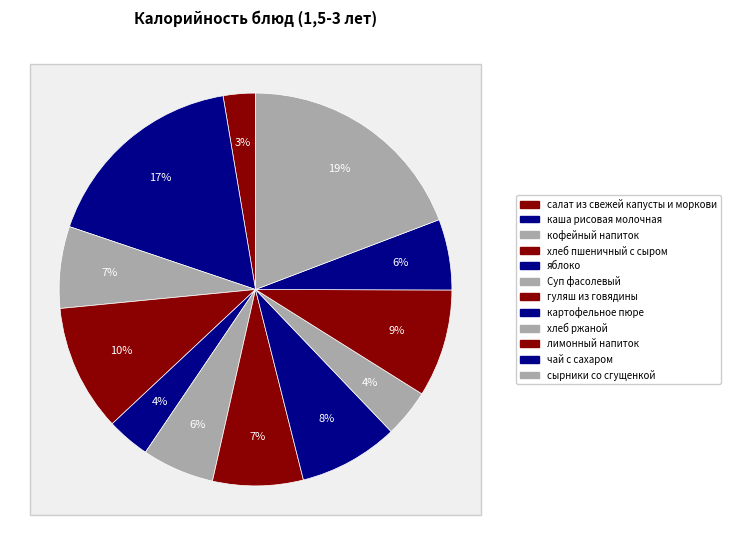

Does any single category account for the majority?

No